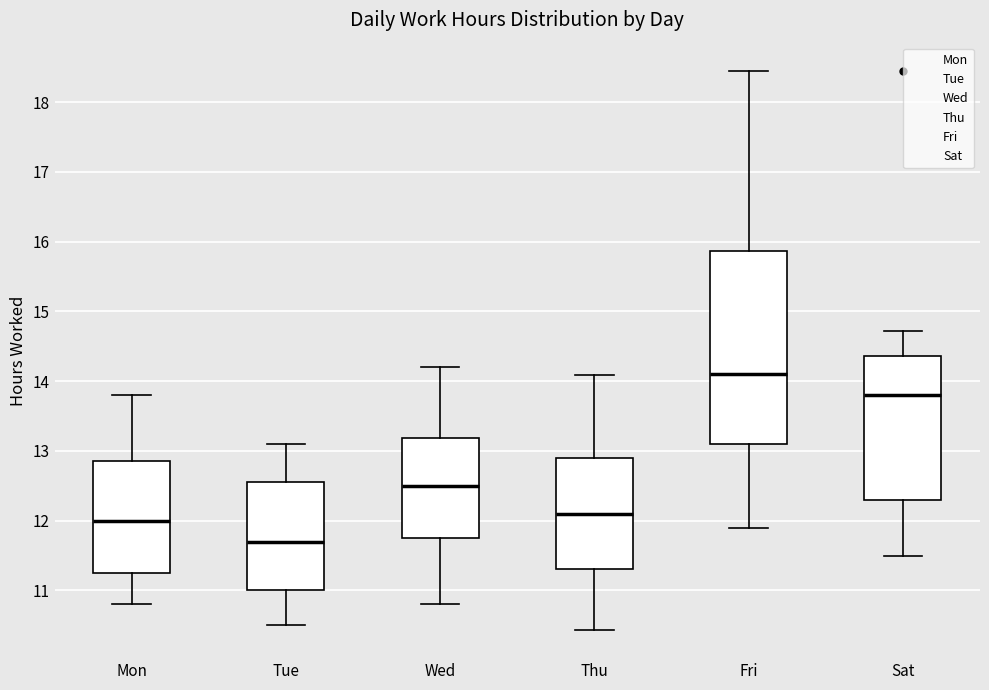

Where does the upper whisker of the box for Wed end on the y-axis? The values are not printed on the chart, so give them approximately, as read against the axis.

14.2